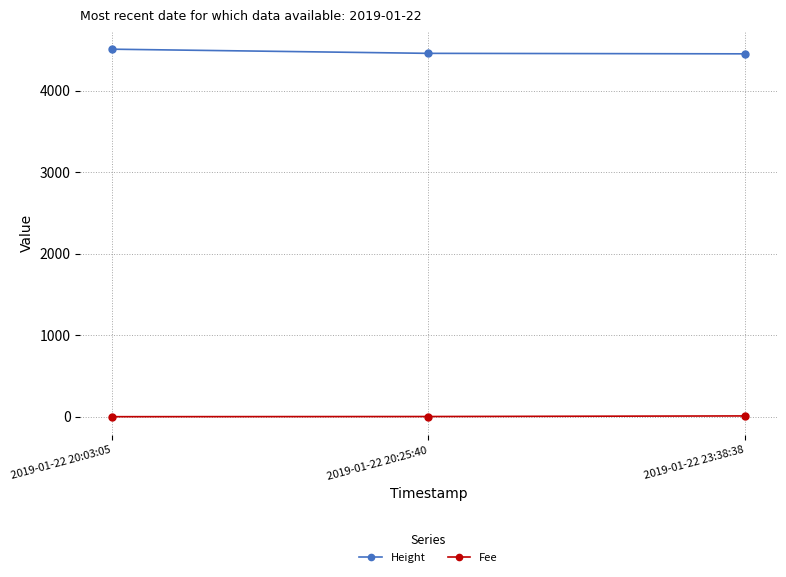

What is the lowest value of the Height series?

4451.0